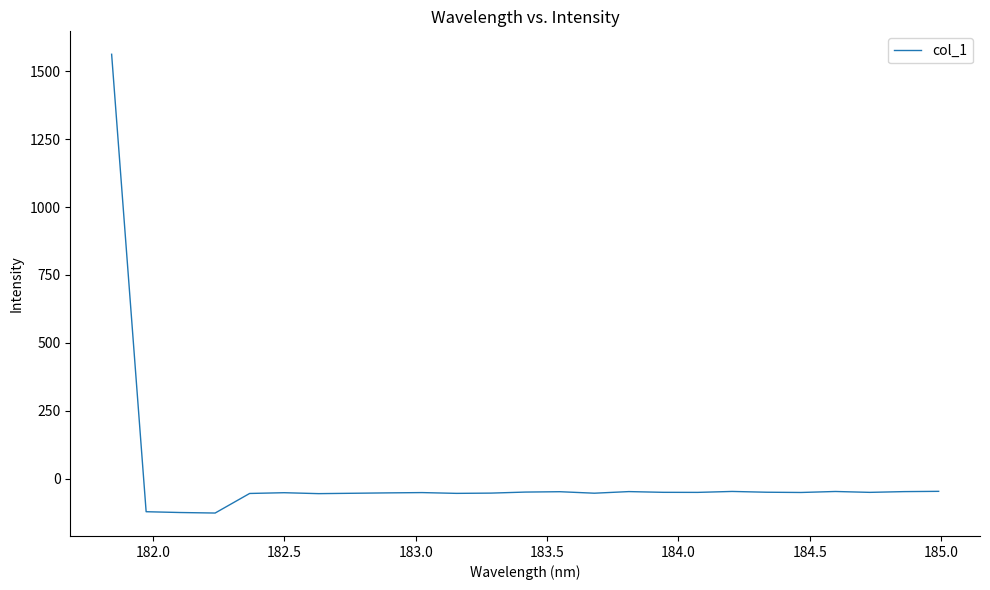

What is the maximum value shown in the chart?

1562.7